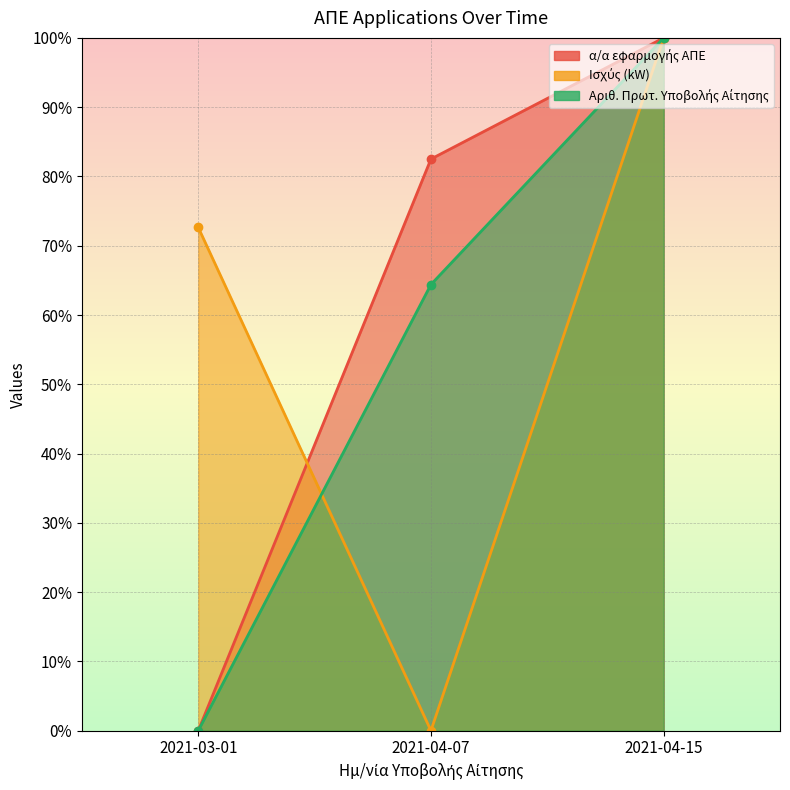

How many lines are shown in the chart?

3